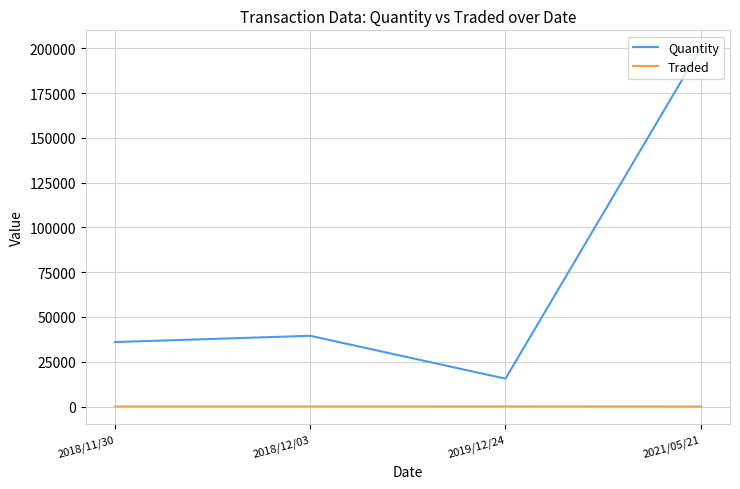

The value of Quantity at 2019/12/24 is 15560.0. True or false?

True